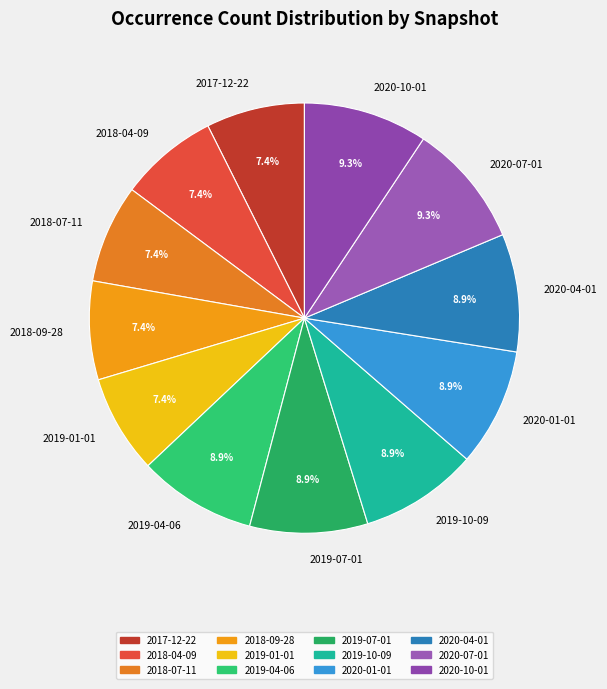

Combined, what portion of the pie is 2018-04-09 and 2019-07-01?

16.3%